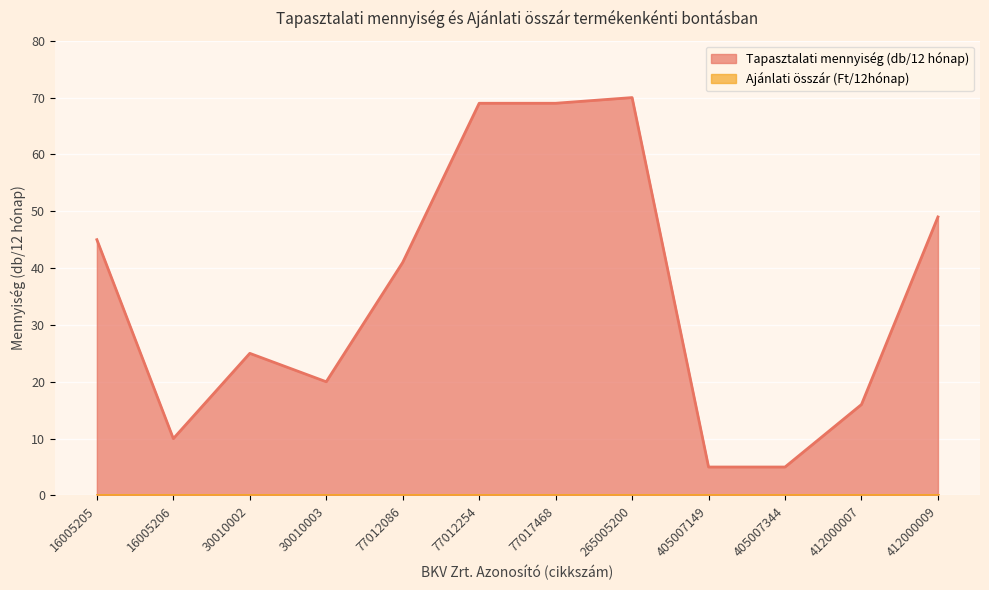

At which category does the chart reach its minimum across all series?

405007149